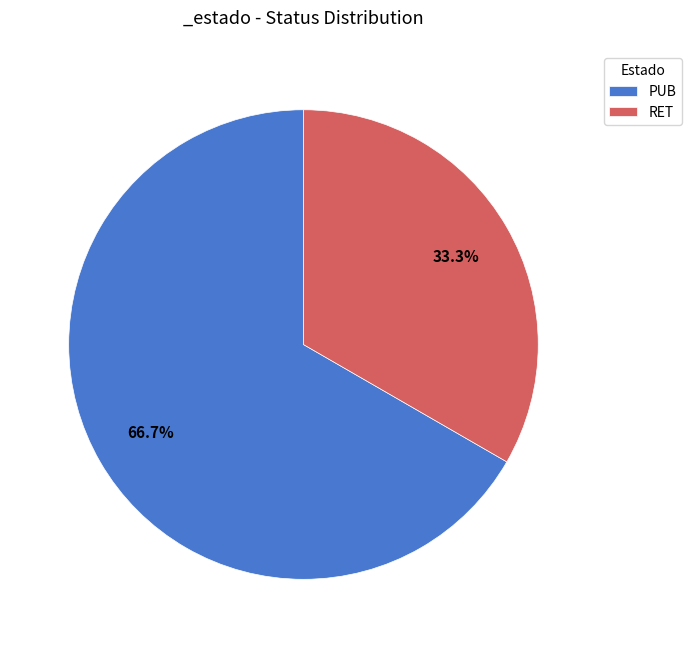

Which category has the smallest portion of the pie?

RET